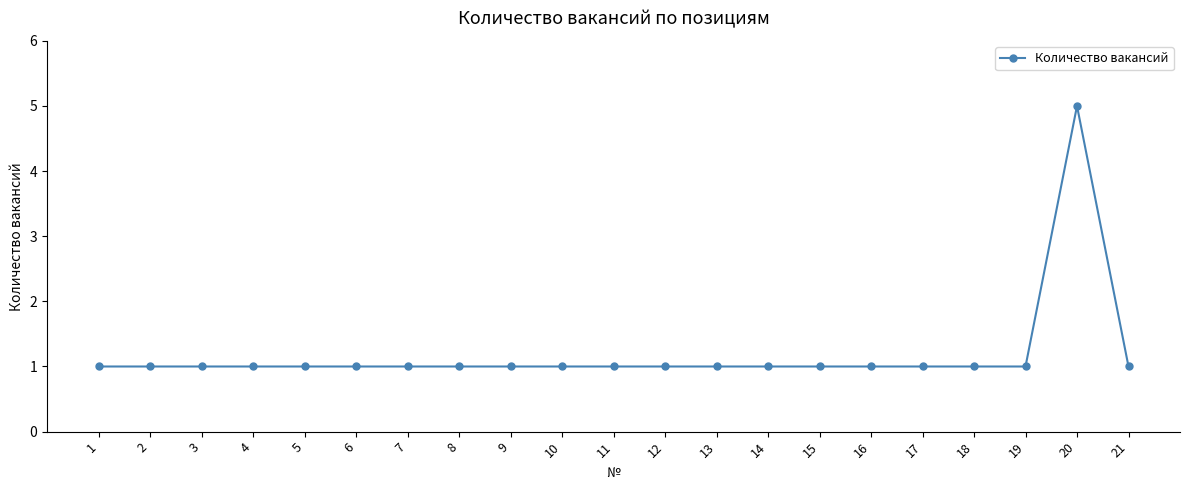

What is the average value?

1